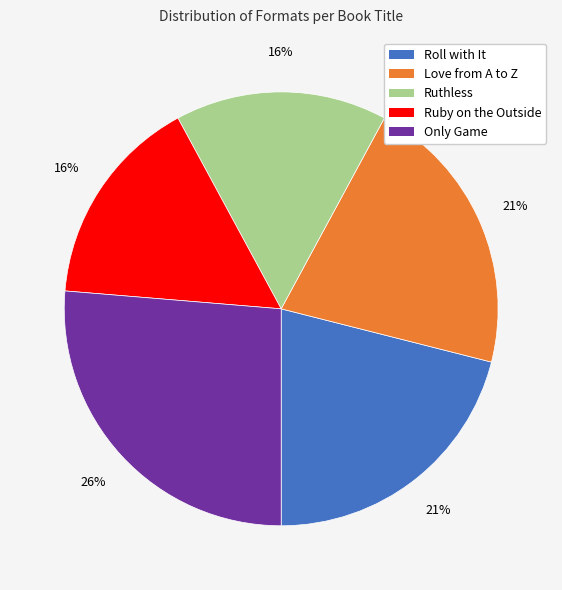

What is the largest slice in the pie chart?

Only Game